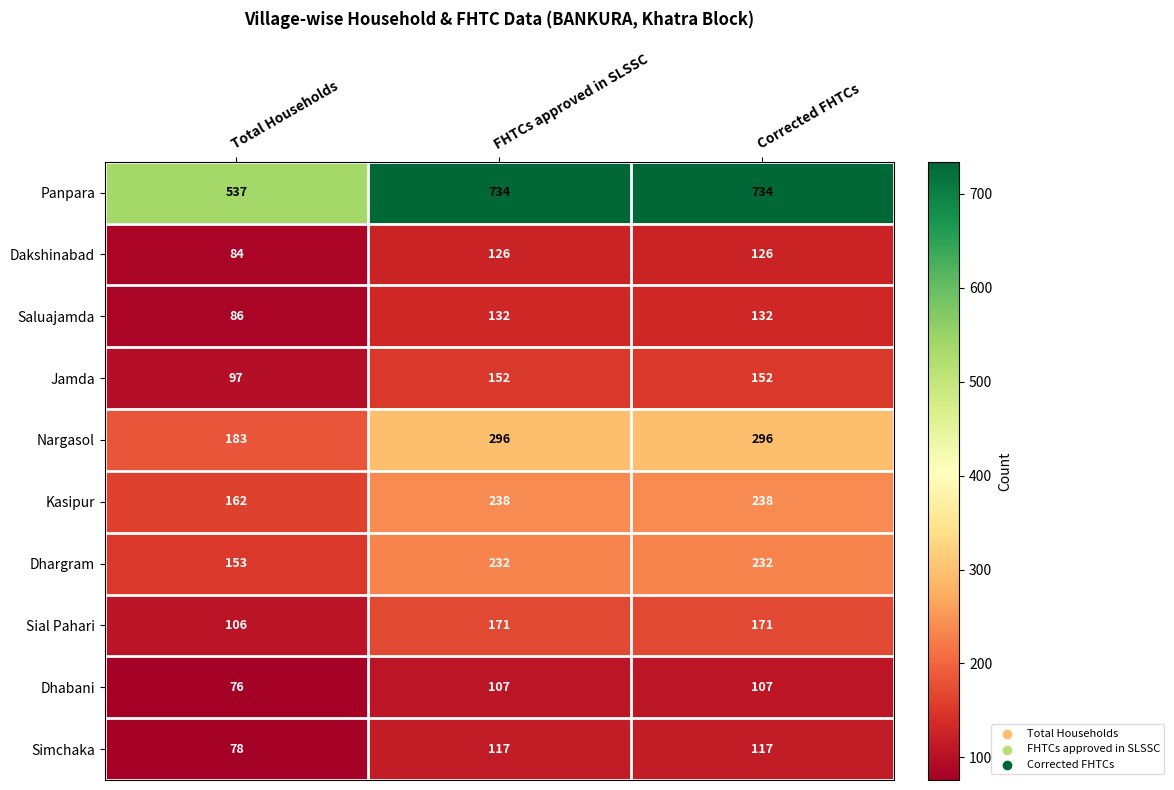

How many Dhabani values are between 76 and 107?

3